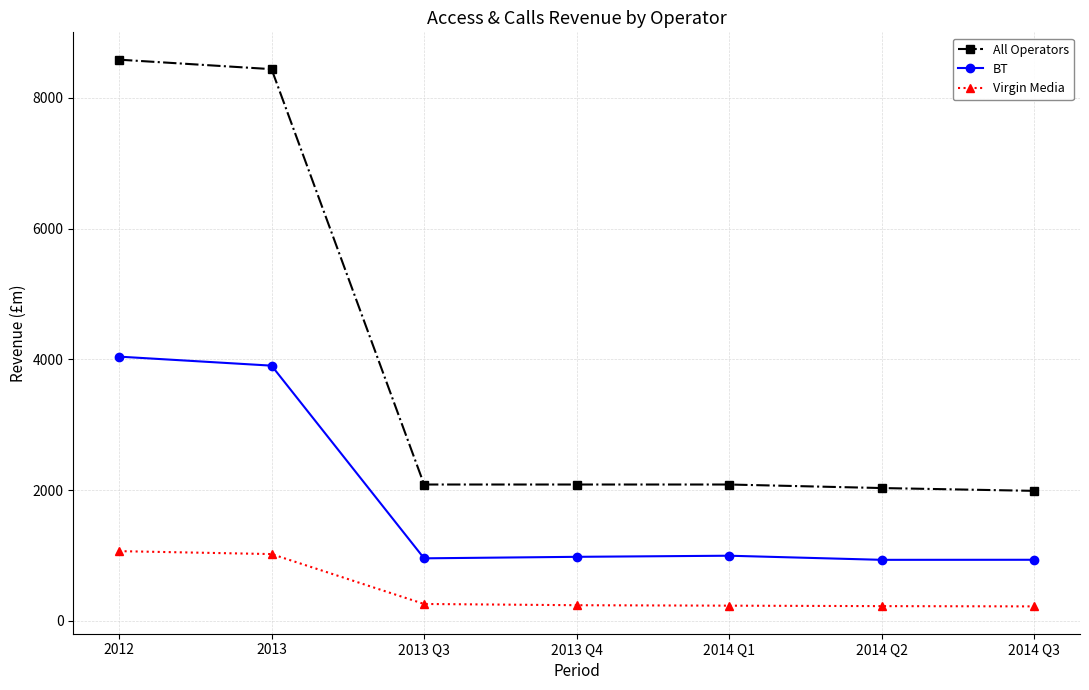

What is the minimum value for All Operators?

1988